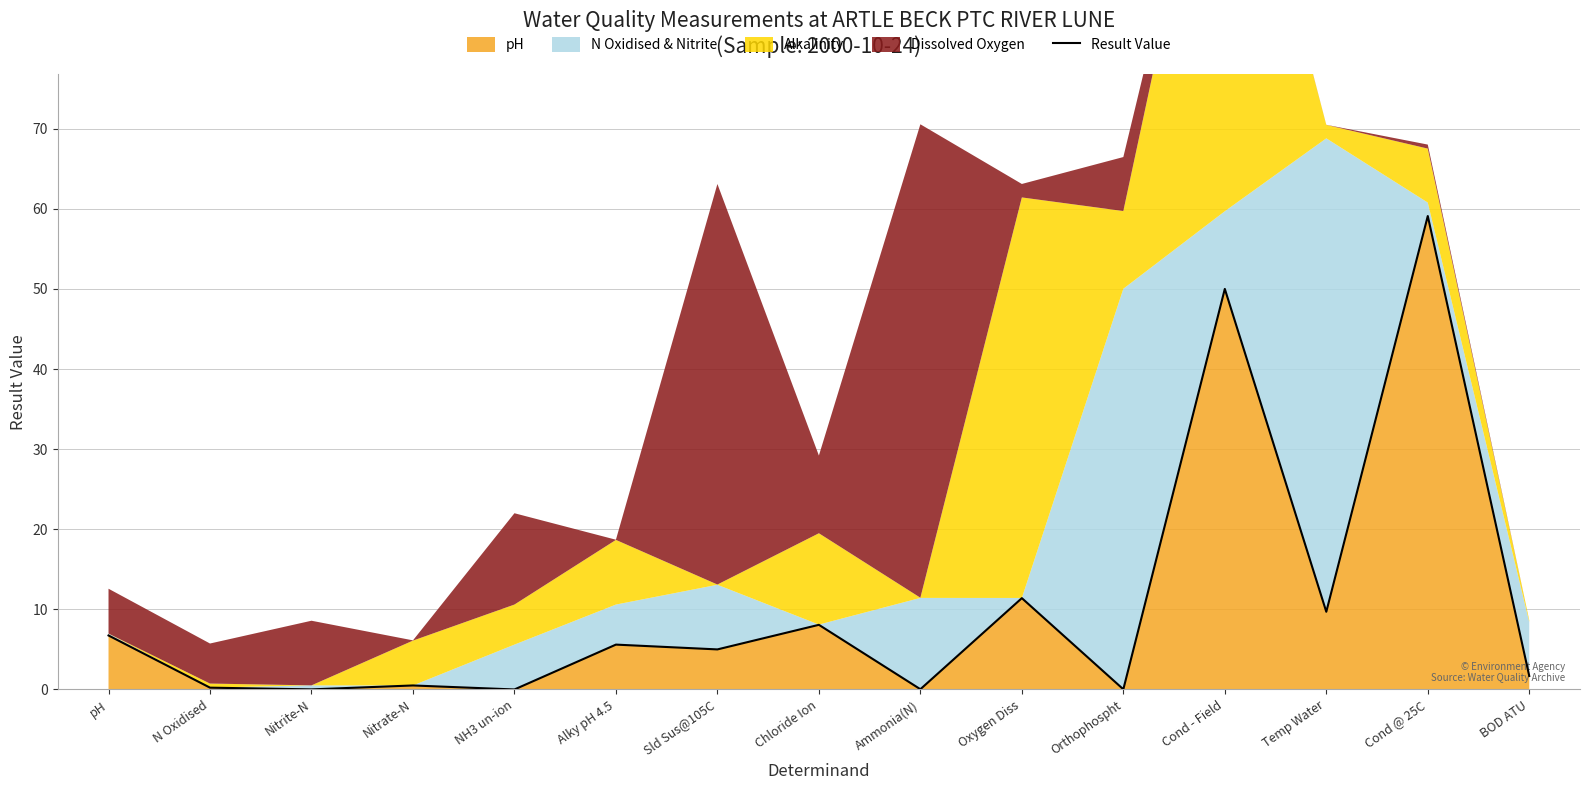

The chart shows a value of 2.3 at BOD ATU. True or false?

False